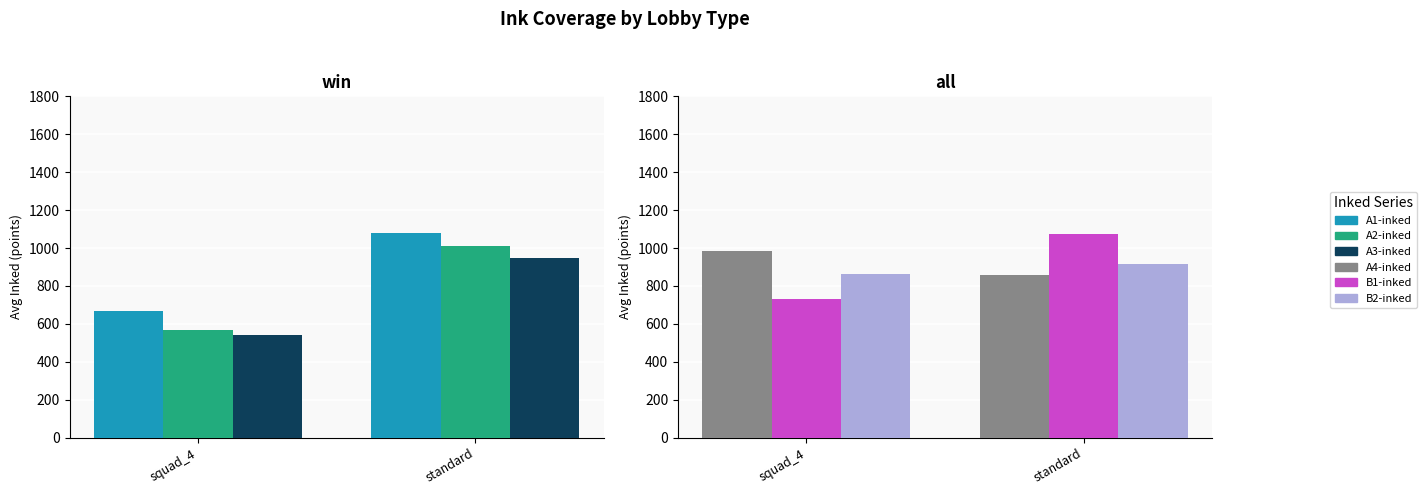

At which label does A1-inked first exceed 1077?

standard